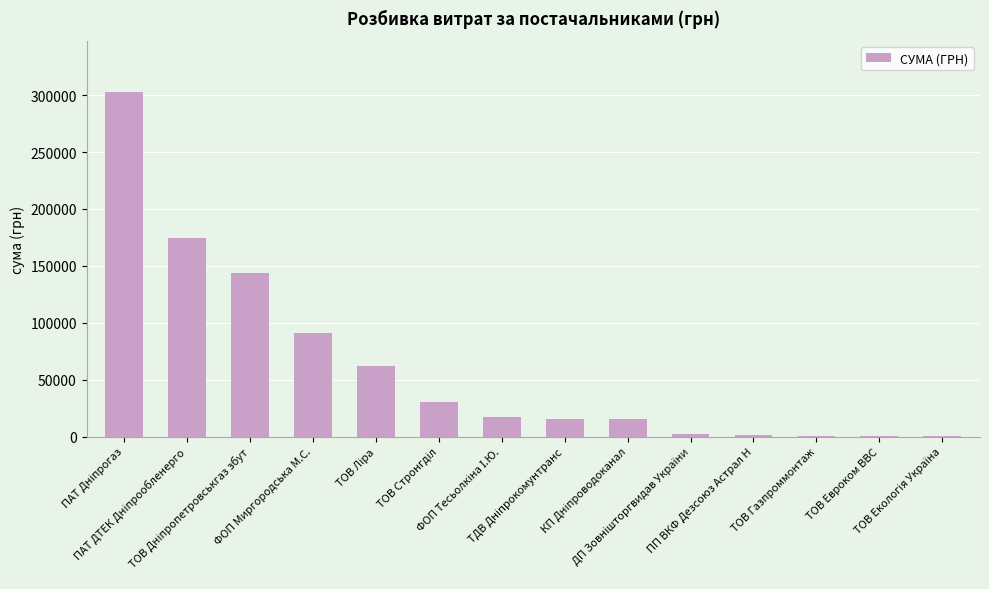

What is the sum of all values?

858241.1